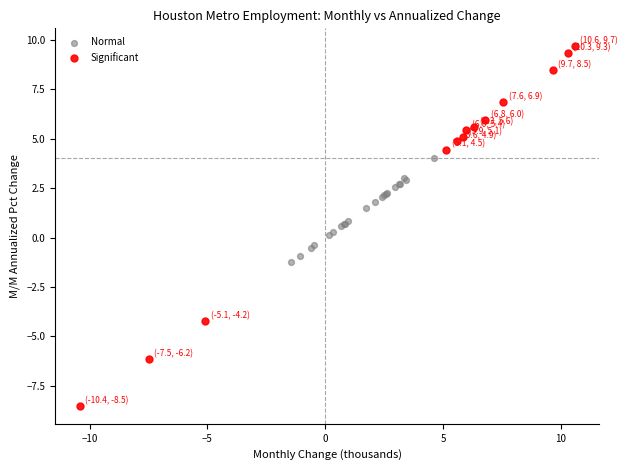

Which series has the widest spread of Y values?

Significant